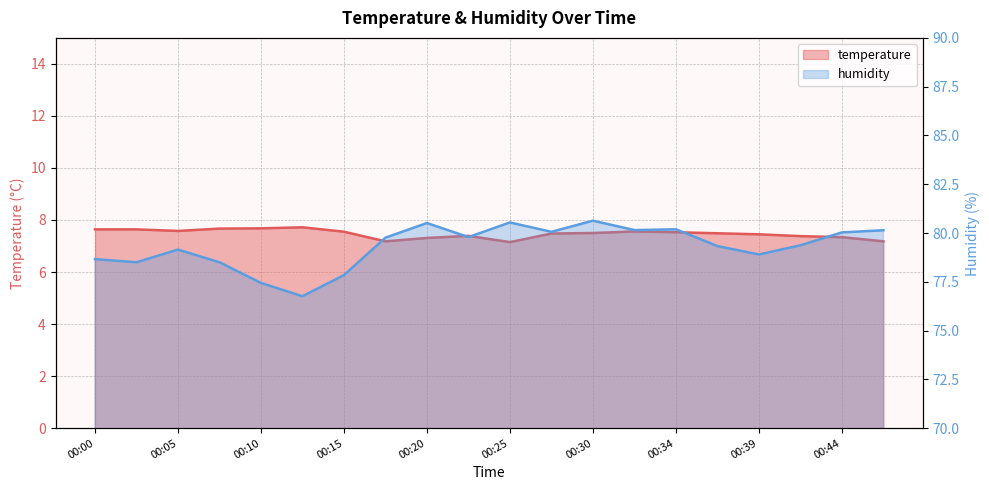

True or false: humidity and temperature cross at least once.

False